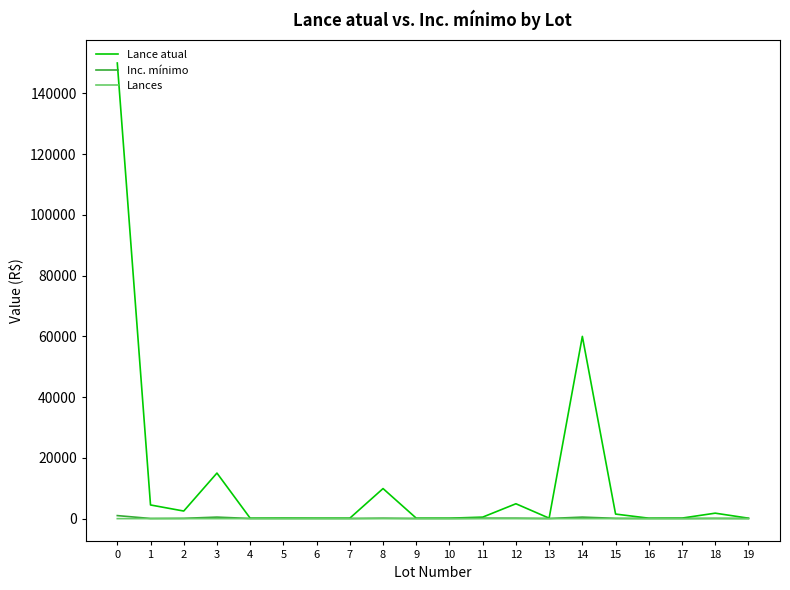

Which series has the largest range (max minus min)?

Lance atual